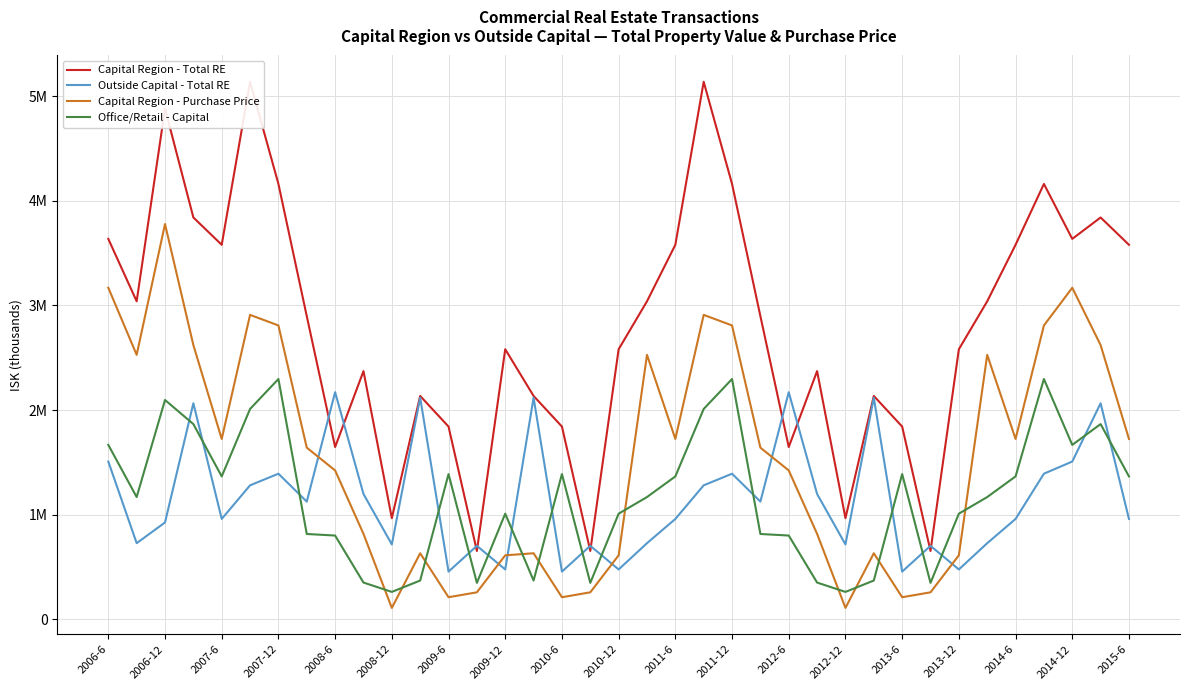

In Capital Region - Purchase Price, how many points are lower than both neighbors (excluding endpoints)?

9